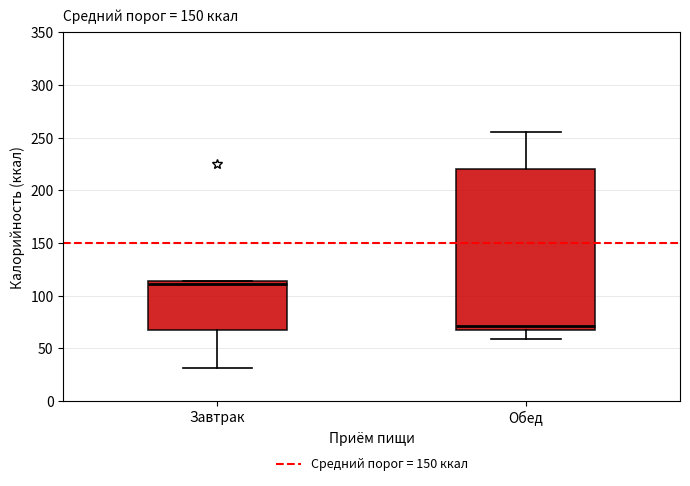

Reading left to right, read every box against the y-axis: the position of its median line, the range the box covers, and the ends of its whiskers. The values are not printed on the chart, so give them approximately, as read against the axis.

Завтрак: median 110, box 65 to 115, whiskers 30 to 115
Обед: median 70, box 65 to 220, whiskers 60 to 255